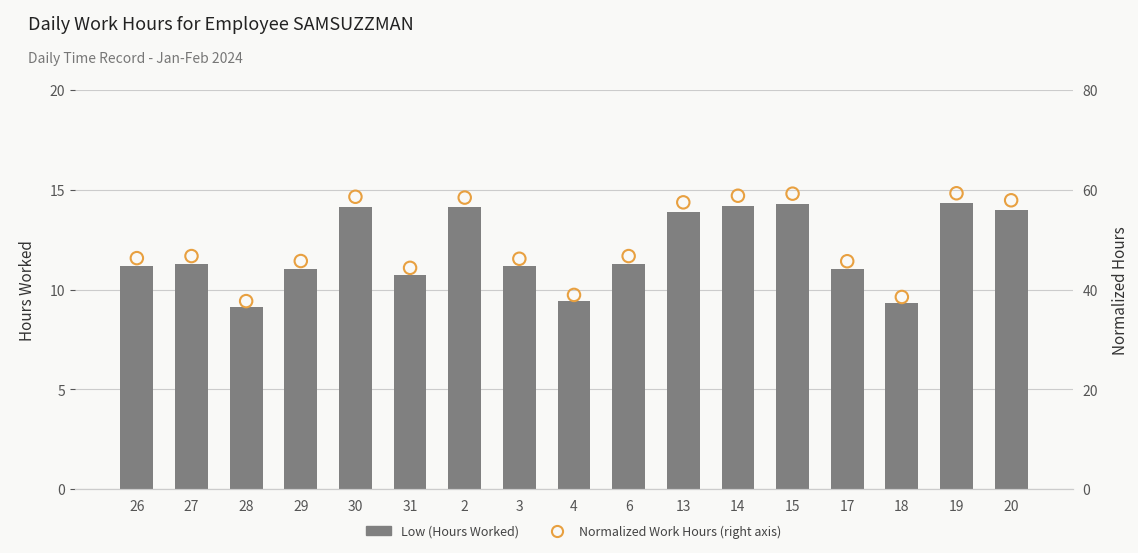

Which series contains the lowest Y value?

Low (Hours Worked)